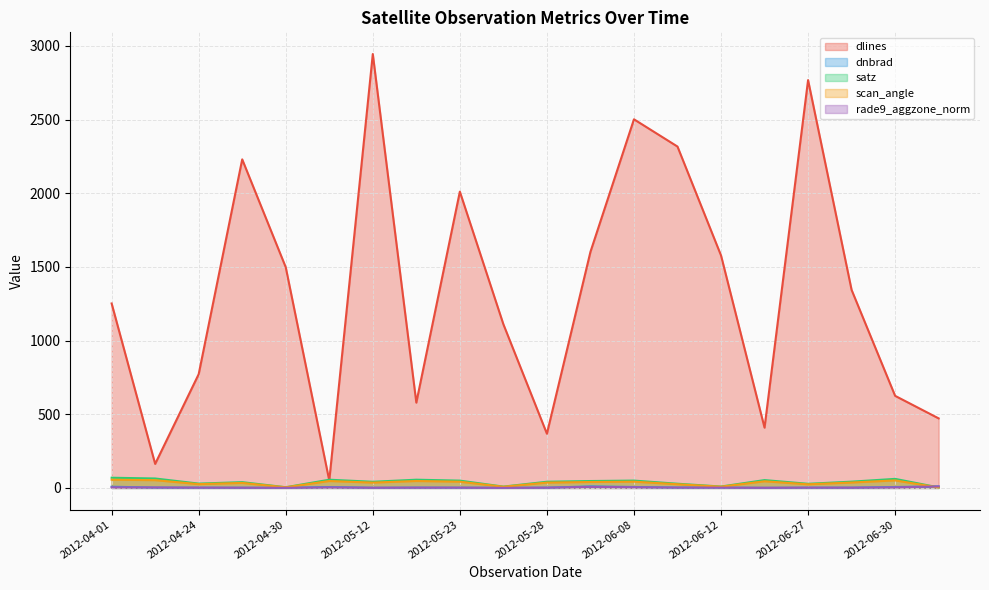

Between 2012-04-30 and 2012-06-27, which series saw the biggest shift?

dlines